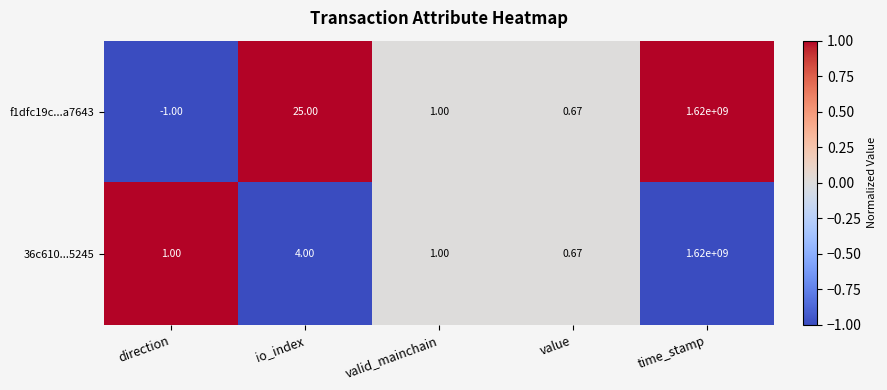

Is the value of 36c610...5245 at io_index greater than the value of f1dfc19c...a7643 at time_stamp?

No